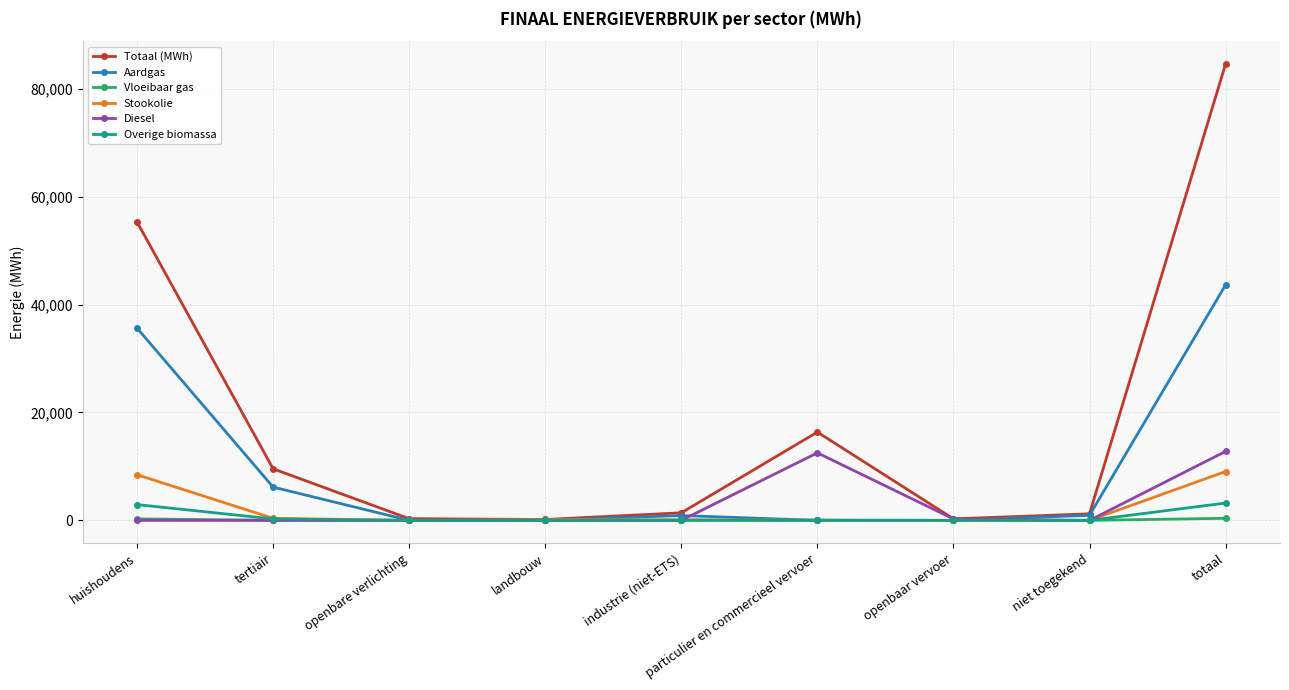

What is the label of the 5th point from the left?

industrie (niet-ETS)